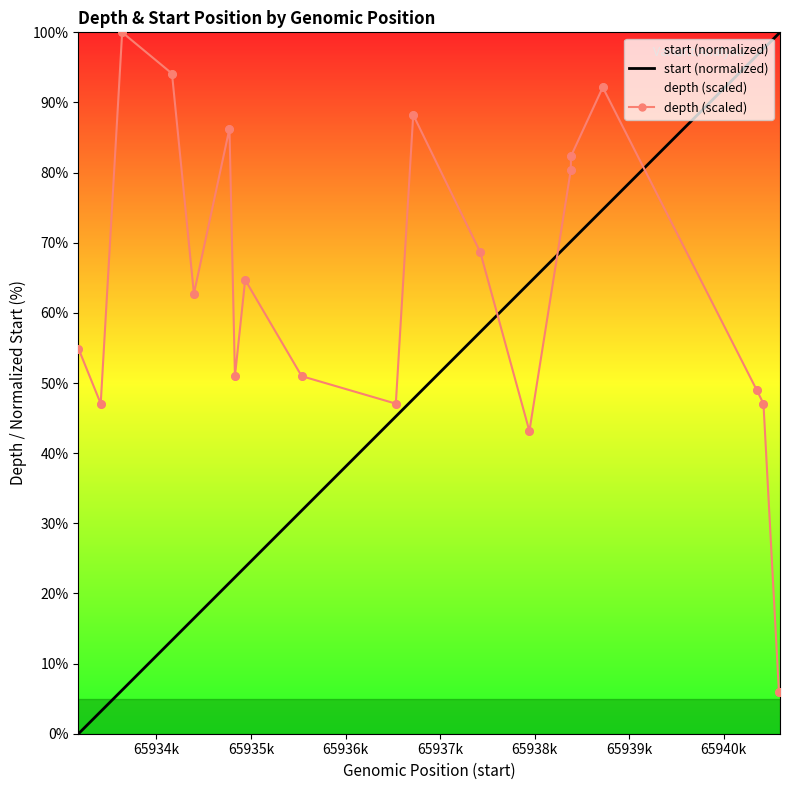

Which series has the largest total across all categories?

depth (scaled)